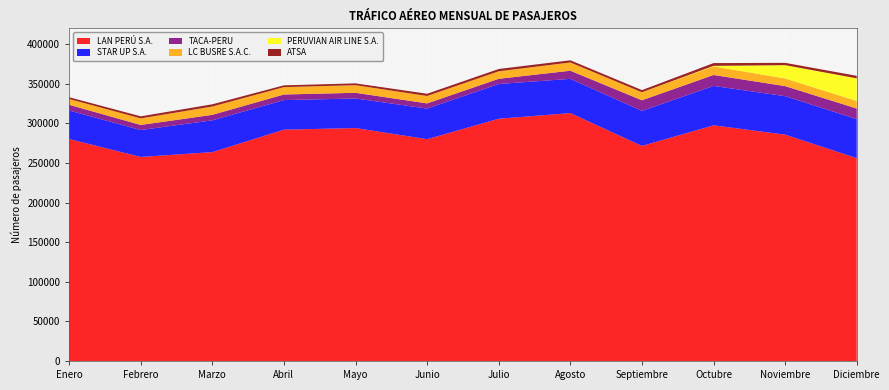

Reading left to right, what are all the values shown in this chart?

LAN PERÚ S.A.: Enero=280263	Febrero=257615	Marzo=263707	Abril=292043	Mayo=294103	Junio=280041	Julio=305862	Agosto=312982	Septiembre=271518	Octubre=297520	Noviembre=285757	Diciembre=256089
STAR UP S.A.: Enero=36032	Febrero=33979	Marzo=40116	Abril=37360	Mayo=37337	Junio=38639	Julio=43863	Agosto=43238	Septiembre=44252	Octubre=49756	Noviembre=48581	Diciembre=49254
TACA-PERU: Enero=7165	Febrero=6423	Marzo=6958	Abril=7051	Mayo=7156	Junio=6540	Julio=6577	Agosto=10248	Septiembre=13411	Octubre=13822	Noviembre=12708	Diciembre=13371
LC BUSRE S.A.C.: Enero=7327	Febrero=8308	Marzo=10502	Abril=9336	Mayo=9635	Junio=9399	Julio=9459	Agosto=10412	Septiembre=10052	Octubre=10819	Noviembre=9645	Diciembre=9567
PERUVIAN AIR LINE S.A.: Enero=0	Febrero=0	Marzo=0	Abril=0	Mayo=0	Junio=0	Julio=0	Agosto=51	Septiembre=51	Octubre=711	Noviembre=16826	Diciembre=28601
ATSA: Enero=2227	Febrero=2571	Marzo=2805	Abril=2245	Mayo=2270	Junio=2792	Julio=2919	Agosto=2715	Septiembre=2726	Octubre=3484	Noviembre=2903	Diciembre=3161